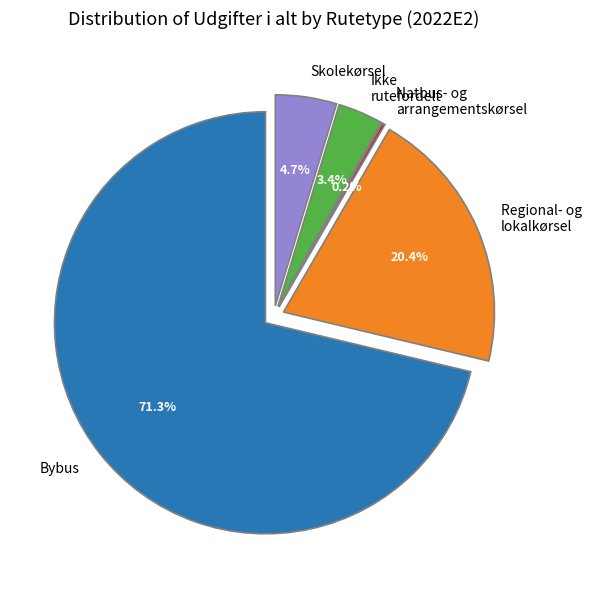

How many segments does this pie chart have?

5